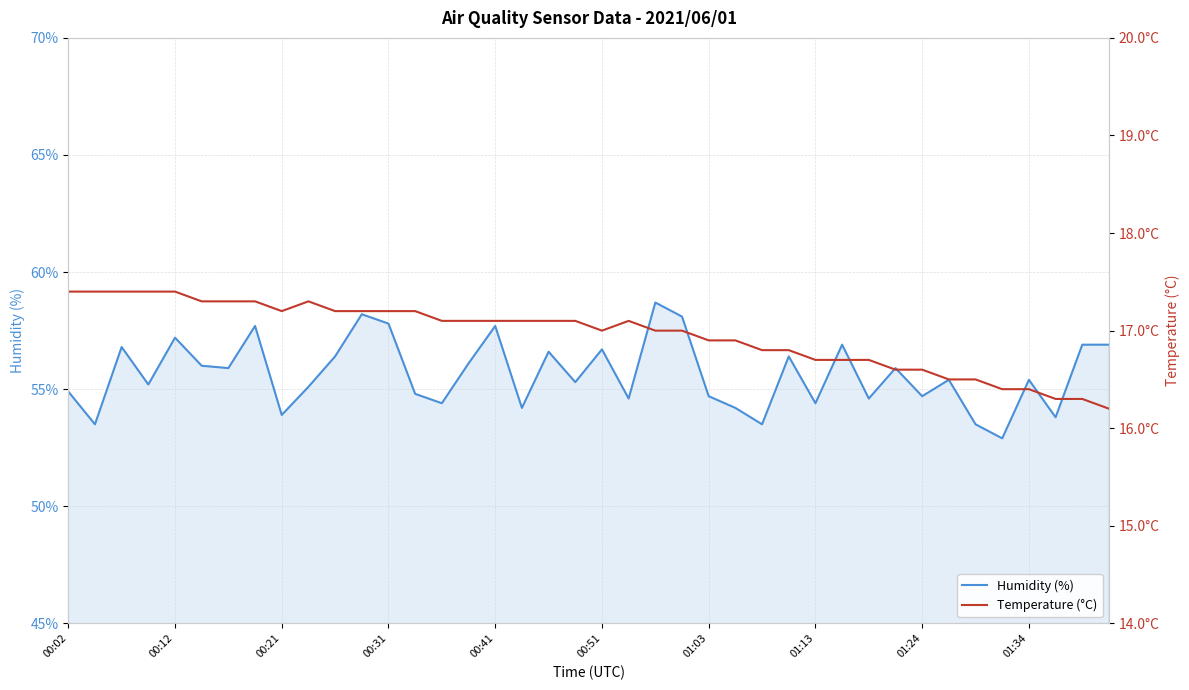

What is the value of the Temperature (°C) point at the 36th from the left?

16.4